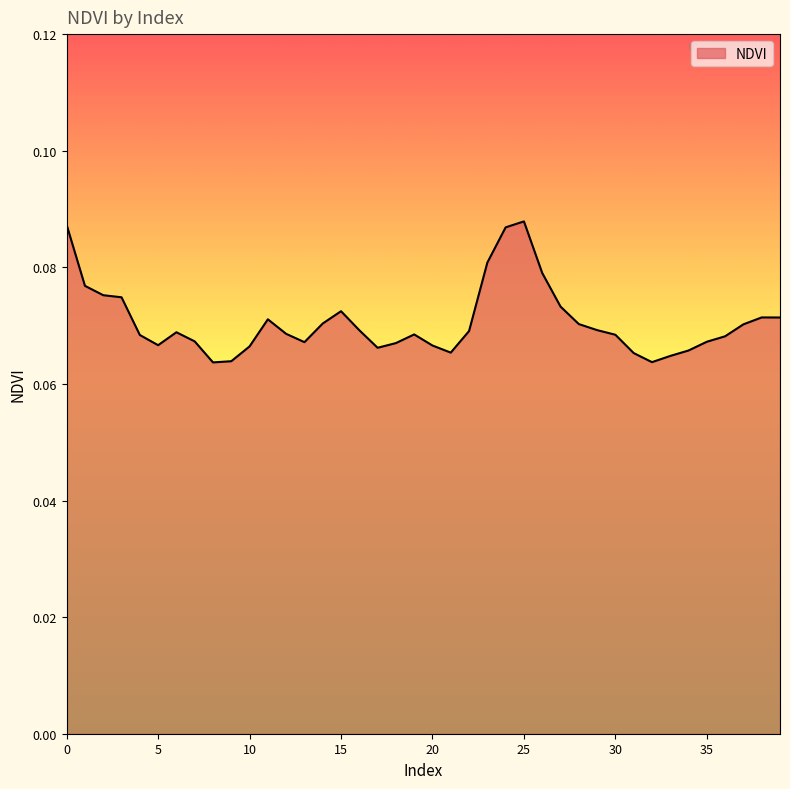

How many lines are shown in the chart?

1